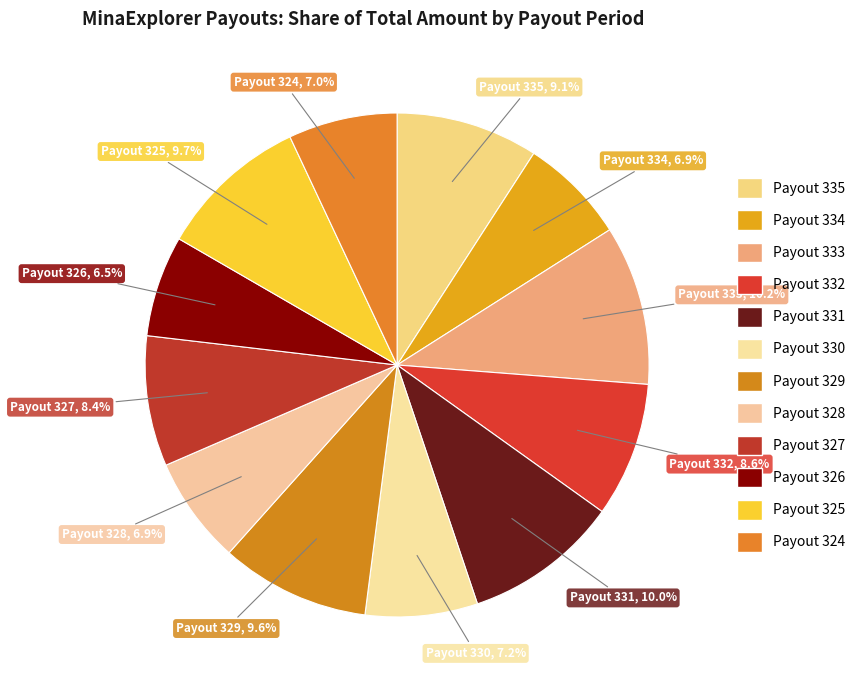

To the nearest percent, what percentage of the pie is Payout 325?

10%